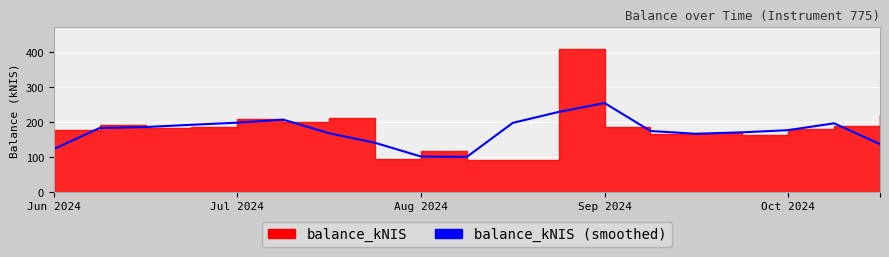

The chart shows a value of 271.1 at 17. True or false?

False